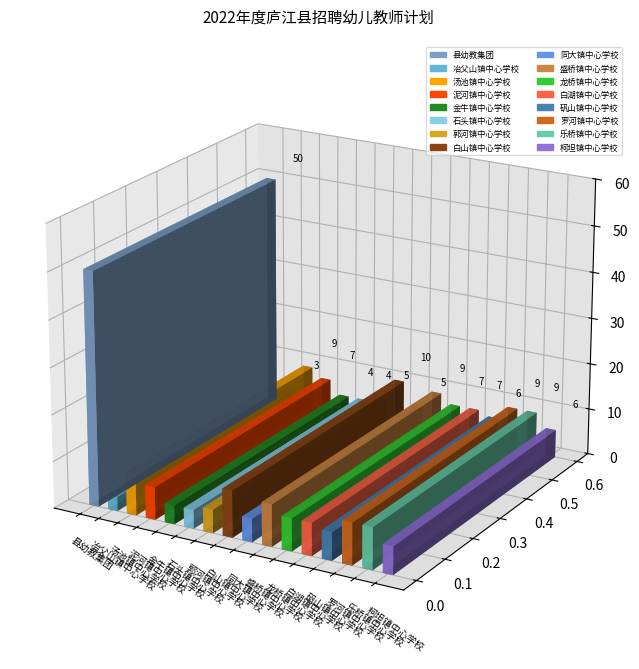

What is the sum of the values at 龙桥镇中心学校 and 金牛镇中心学校?

11